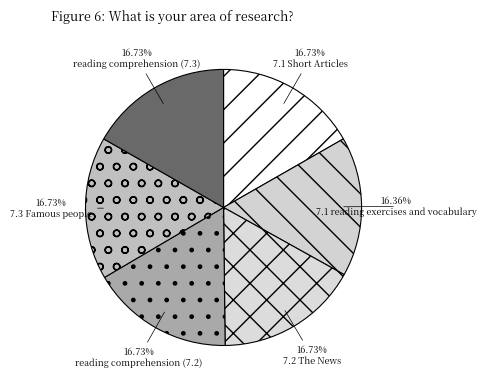

True or false: 7.3 Famous people accounts for 17% of the total.

True